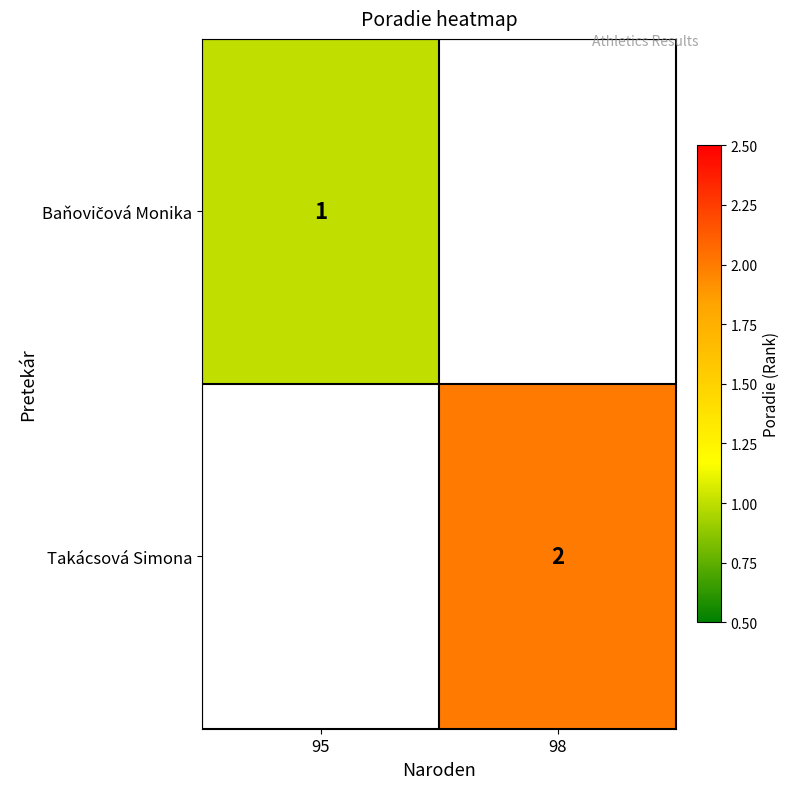

The Takácsová Simona series shows 3 at 98. True or false?

False